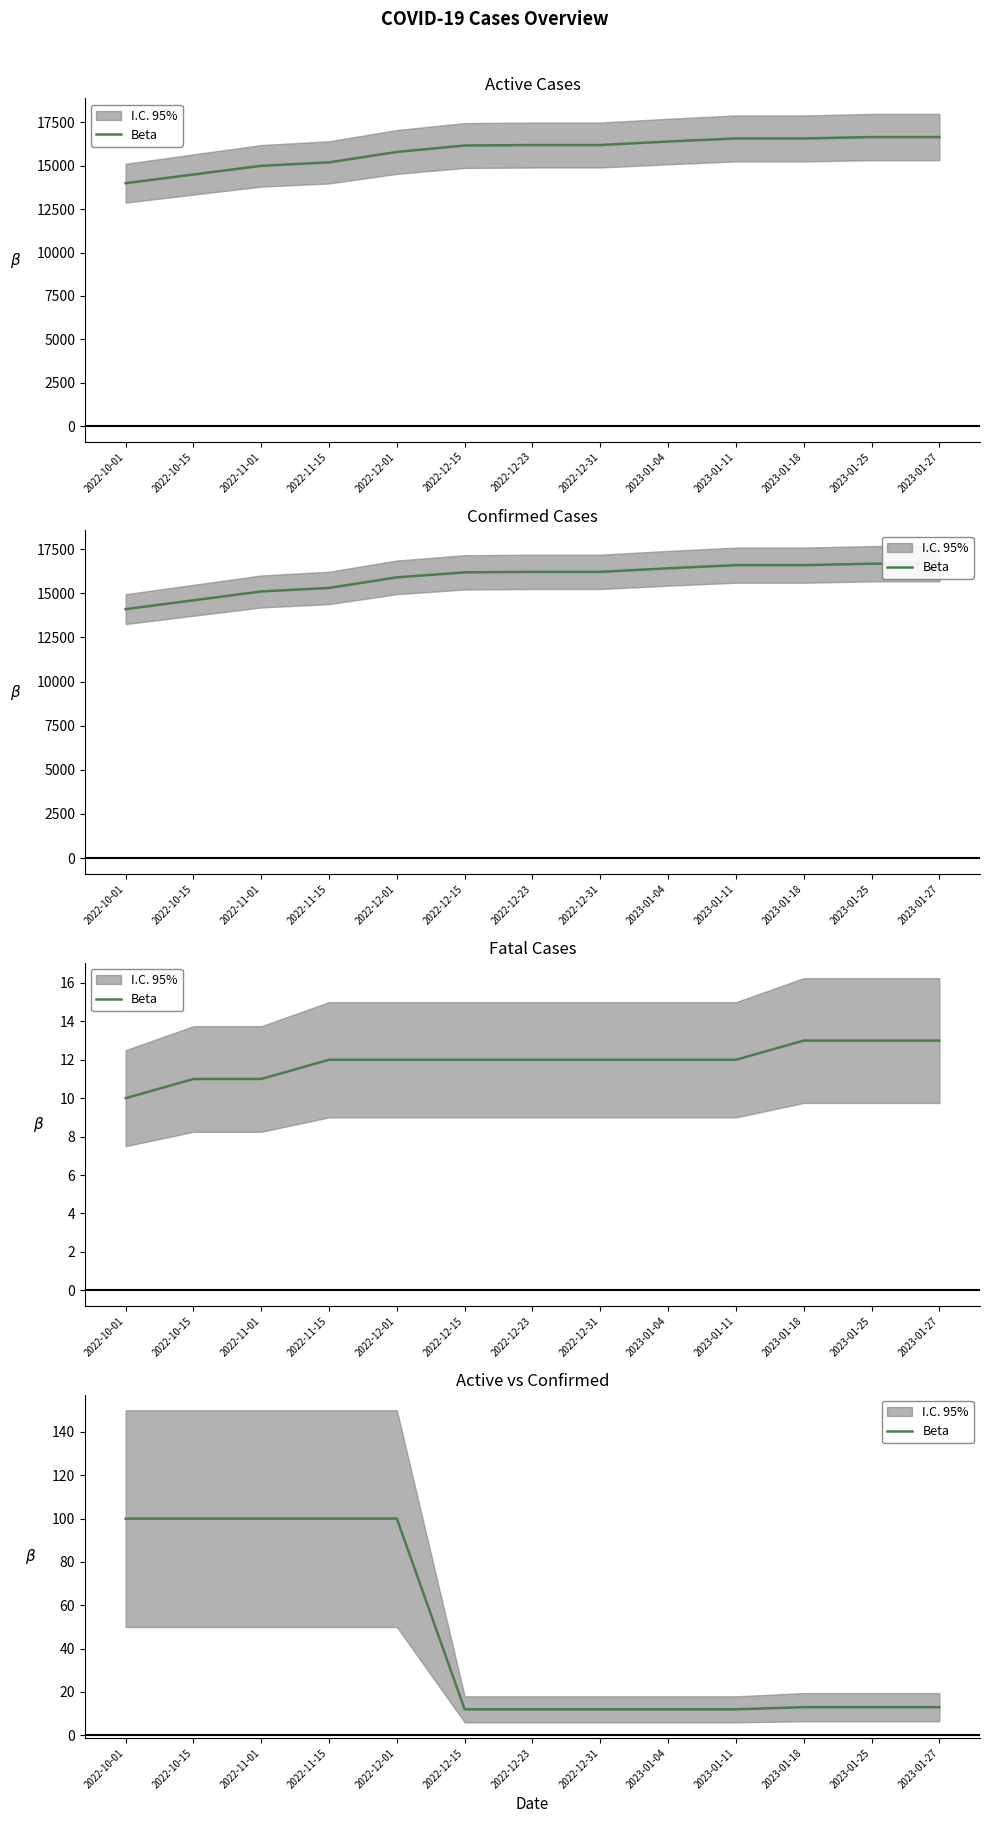

What is the smallest value displayed?

12